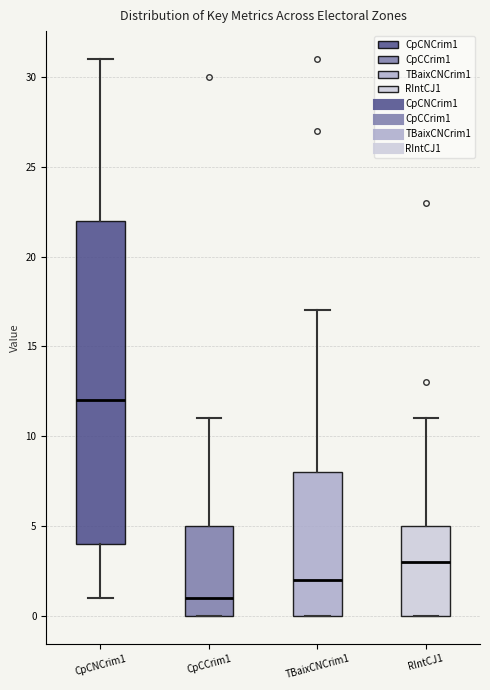

Where does the upper whisker of the box for TBaixCNCrim1 end on the y-axis? The values are not printed on the chart, so give them approximately, as read against the axis.

17